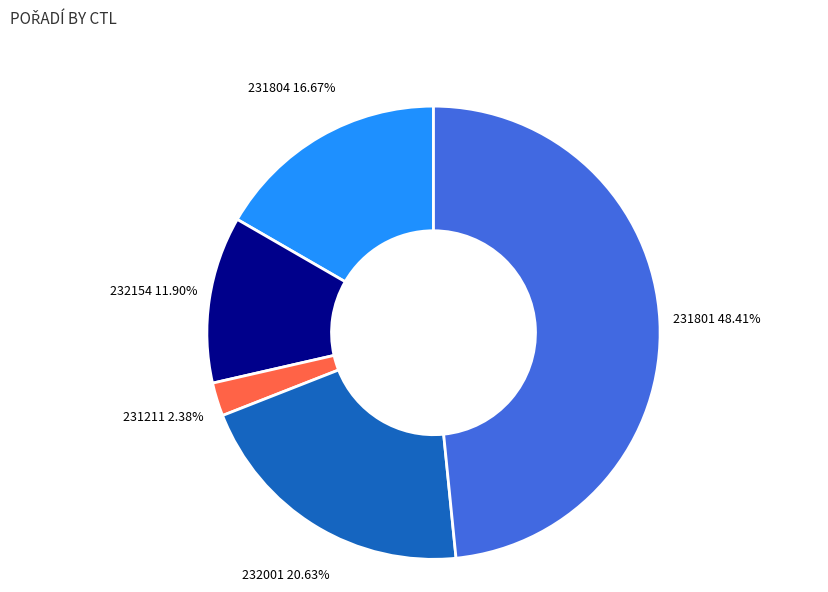

Is it true that 232154 is 1% of the pie?

False